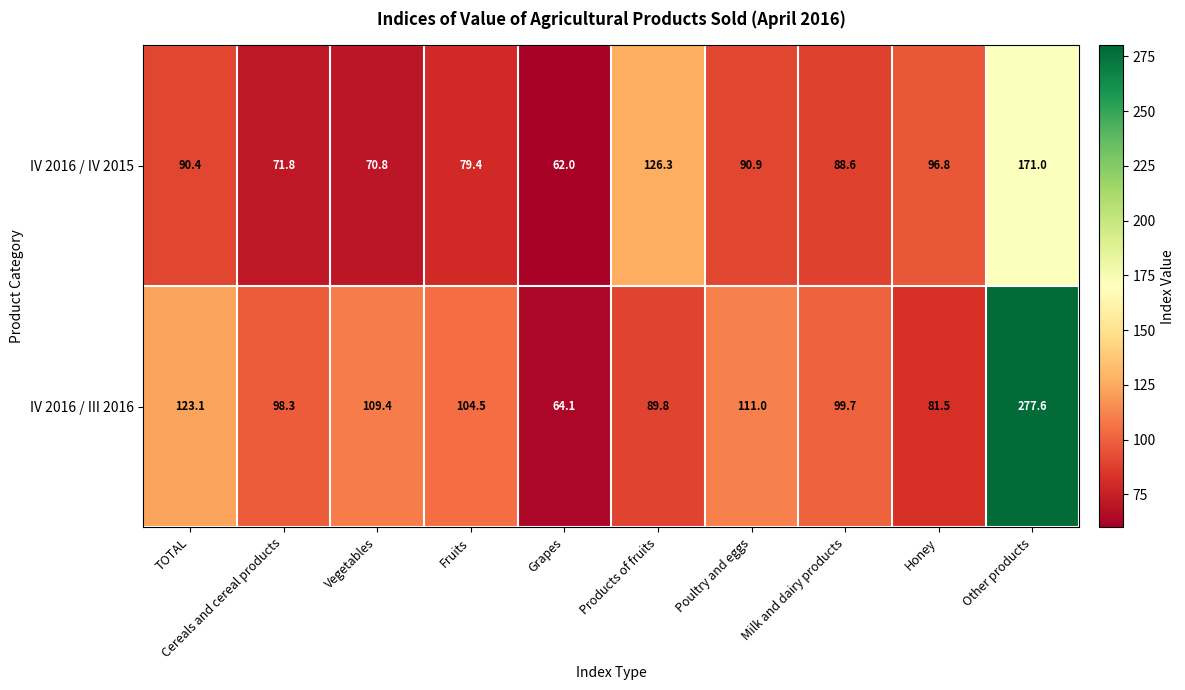

Rank the series by their maximum value, from highest to lowest.

IV 2016 / III 2016, IV 2016 / IV 2015